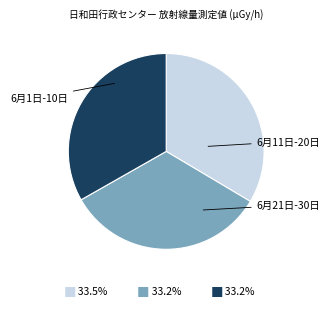

How many segments does this pie chart have?

3